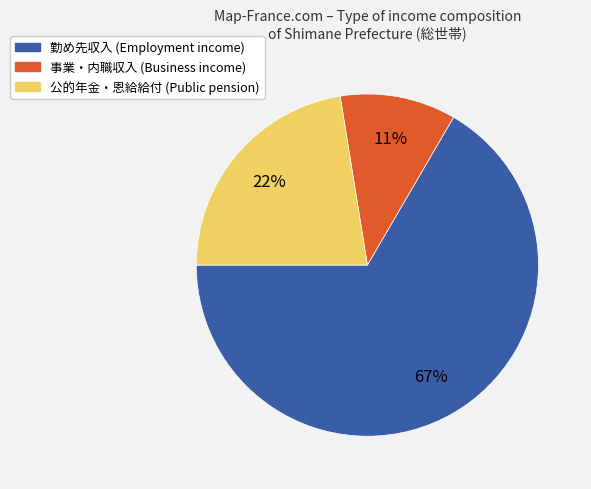

To the nearest percent, what percentage of the pie is 公的年金・恩給給付 (Public pension)?

22%